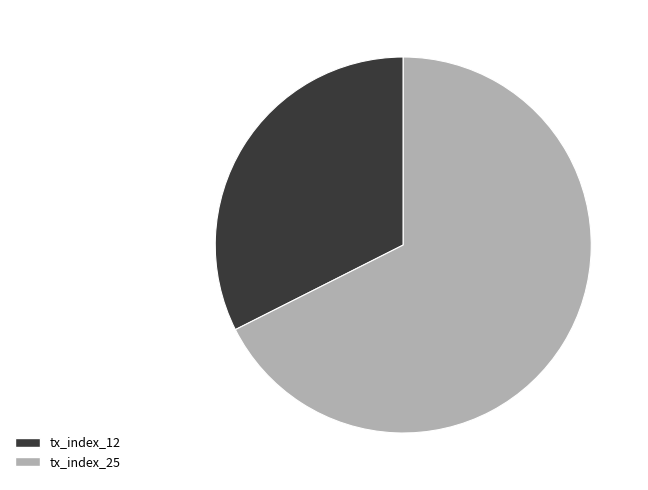

Between tx_index_12 and tx_index_25, which is larger?

tx_index_25